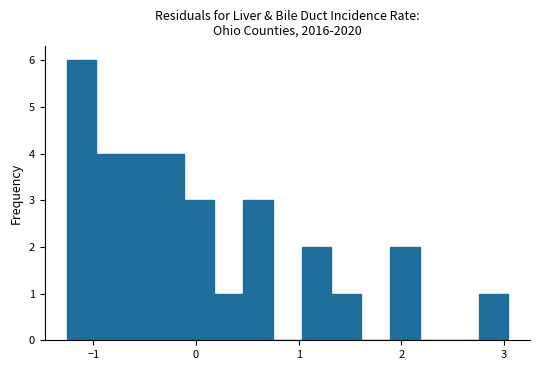

Around what value on the x-axis is the tallest bar? Give the approximate position of its centre, as read against the axis.

-1.1